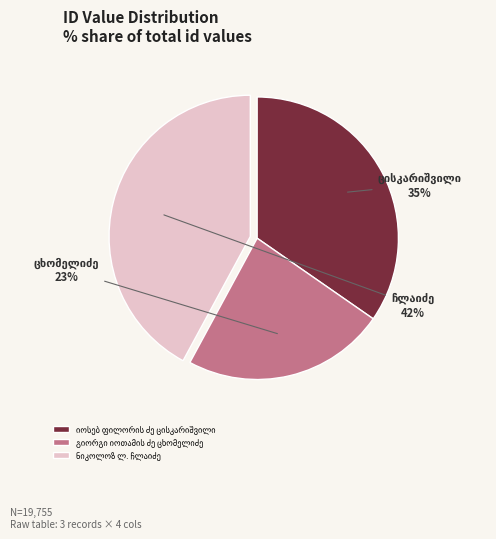

Is there any slice that represents more than half of the pie?

No